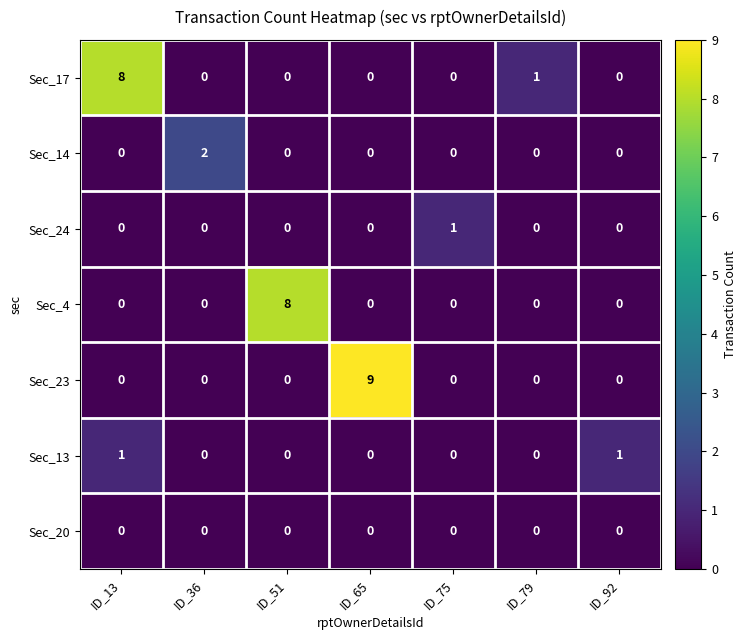

Count the Sec_13 values in the range 0 to 1.

7